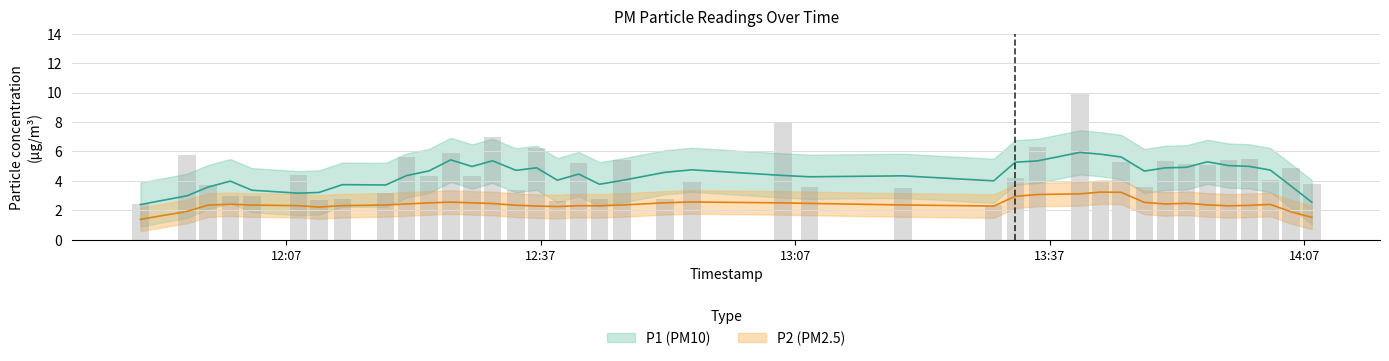

Which has a higher value, 3 or 8?

8